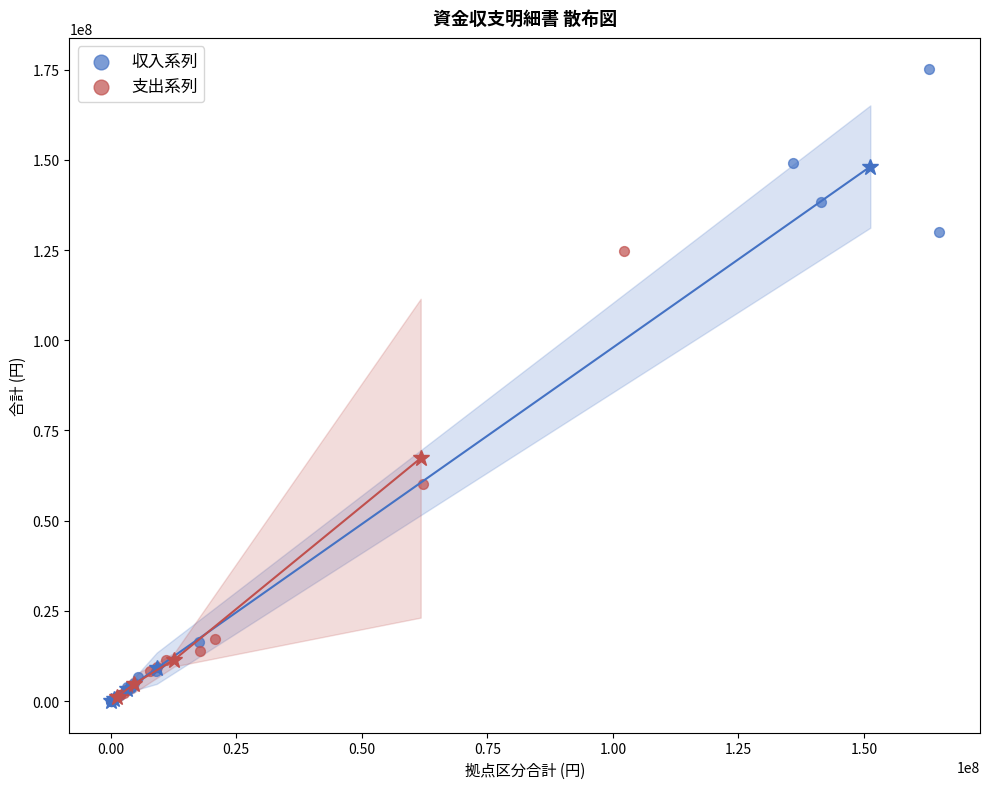

Which series has the largest Y range (max minus min)?

収入系列